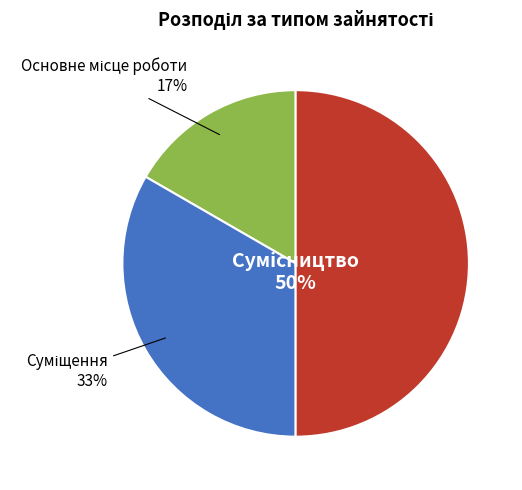

True or false: Суміщення accounts for 33% of the total.

True